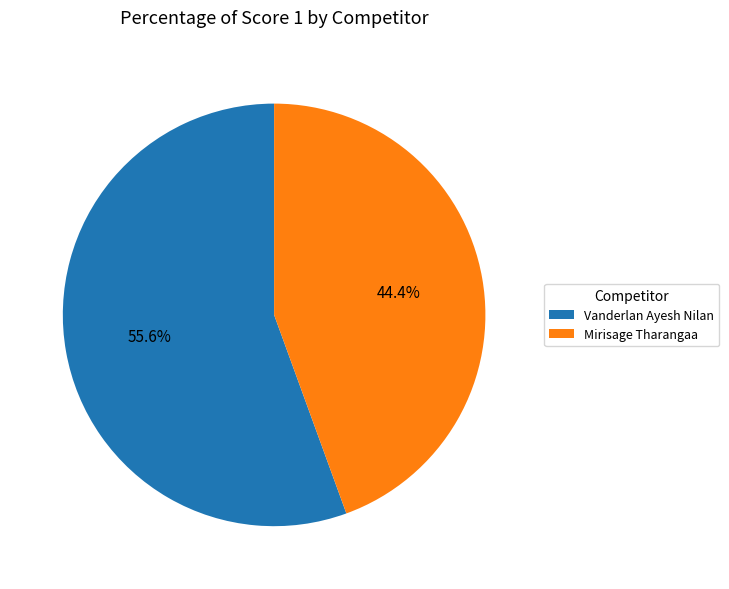

How much of the chart is everything except Mirisage Tharangaa?

55.6%